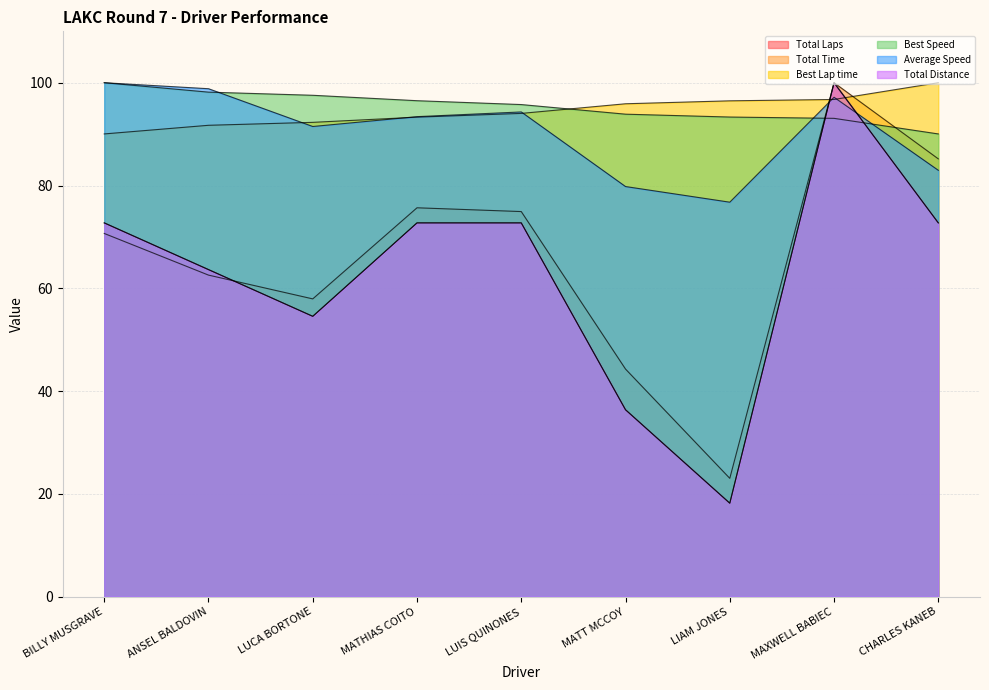

True or false: Best Speed has a value of 93.1 at MAXWELL BABIEC.

True